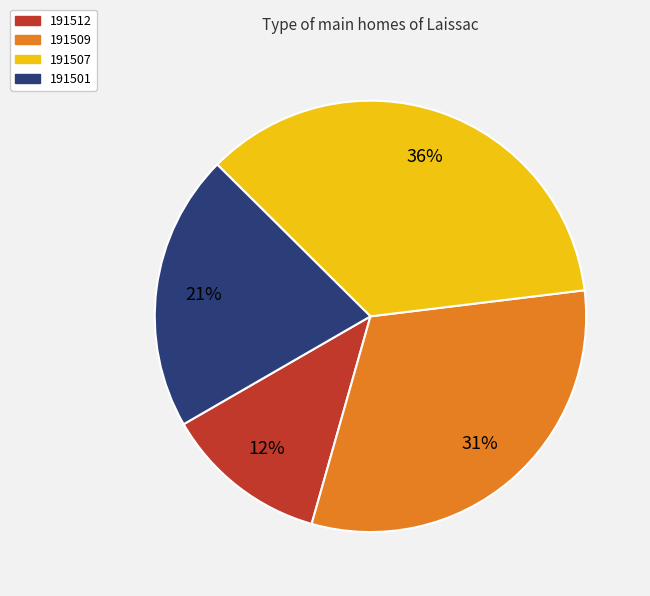

Count the number of slices in the pie.

4